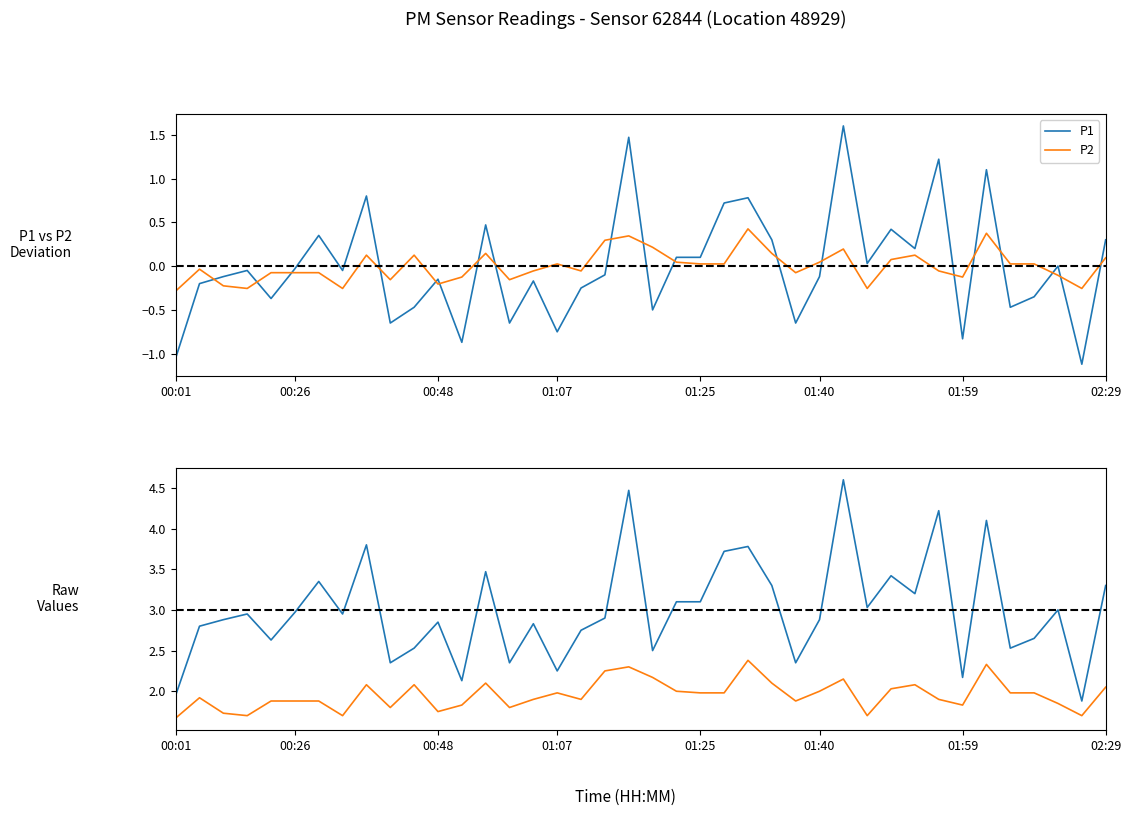

What is the difference between the highest and lowest values at 8?

1.7